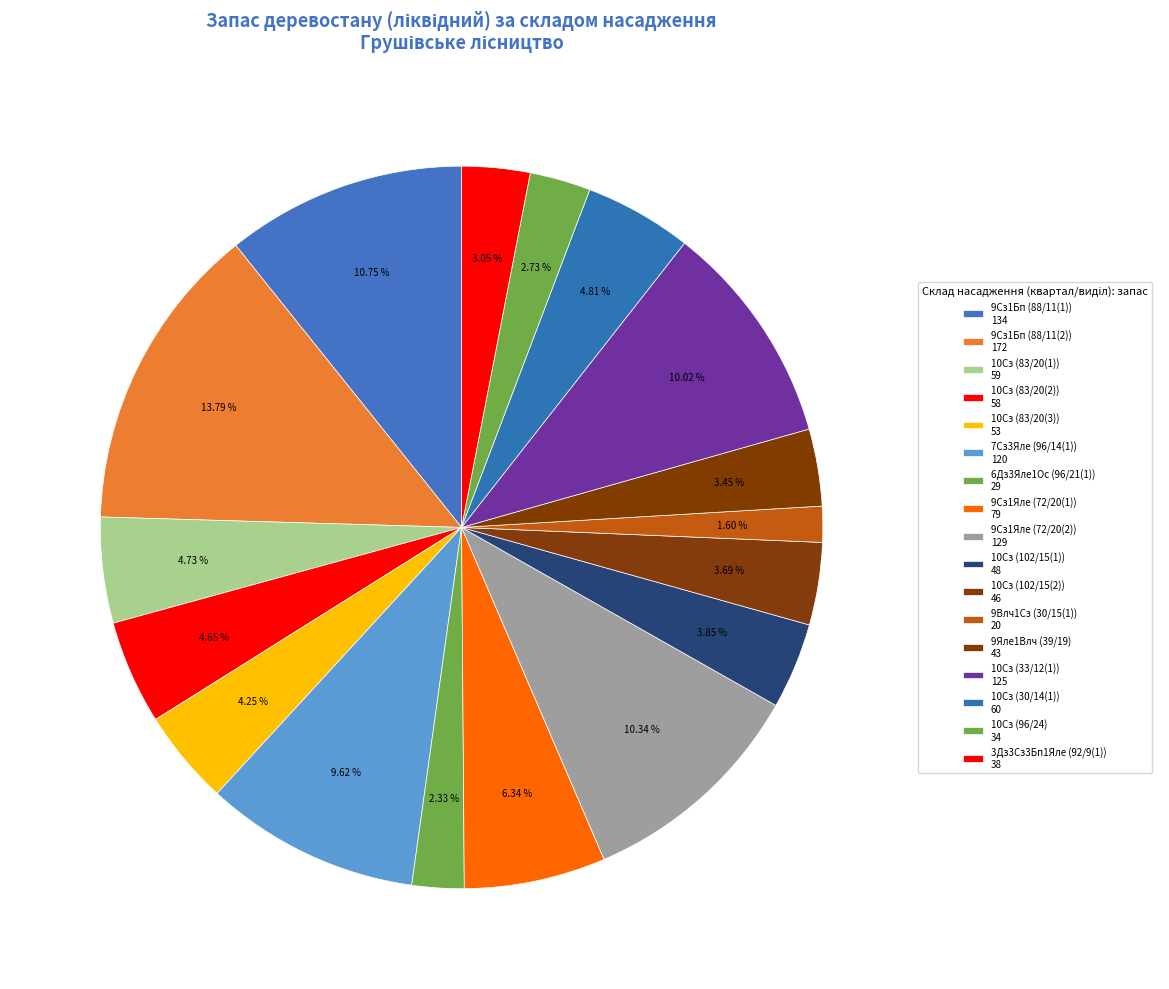

Is there a majority slice in this chart?

No